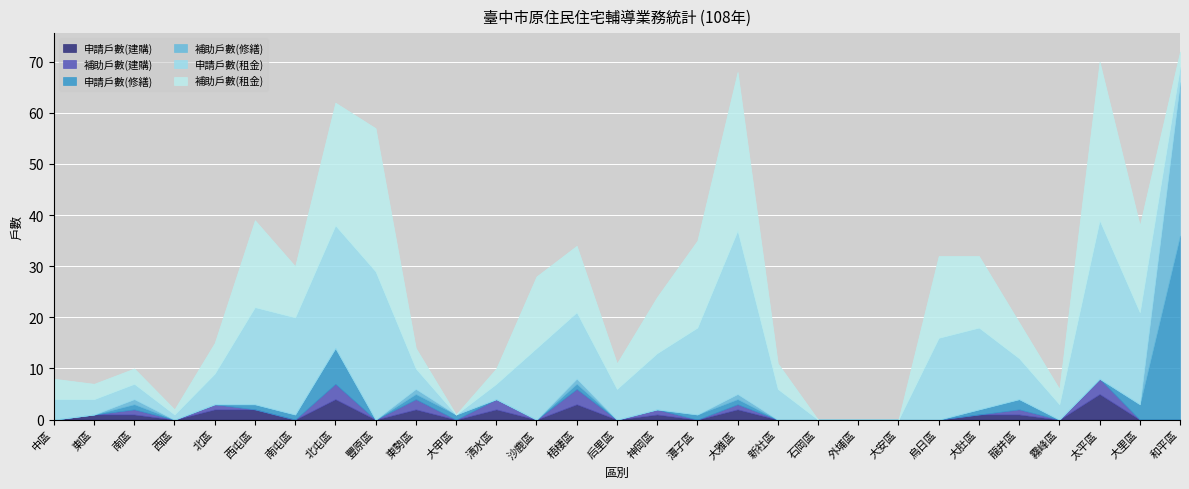

True or false: 補助戶數(修繕) and 補助戶數(建購) cross at least once.

False